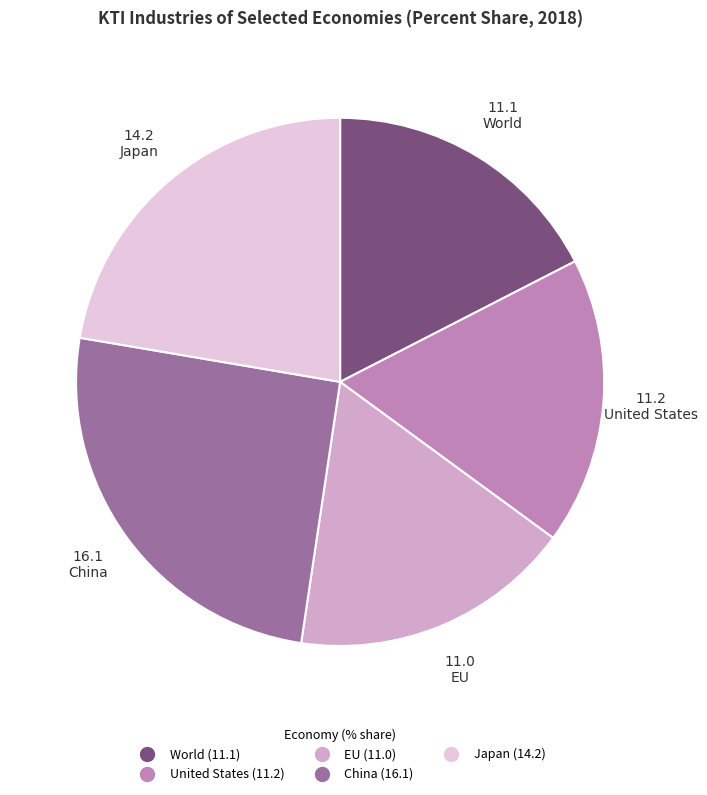

How many slices are in this pie chart?

5